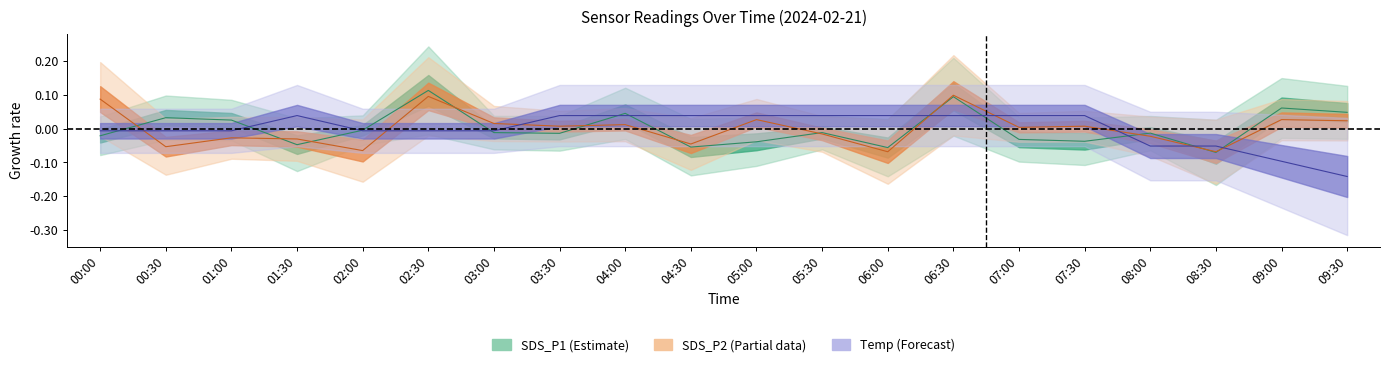

True or false: SDS_P1 and Temp cross at least once.

True